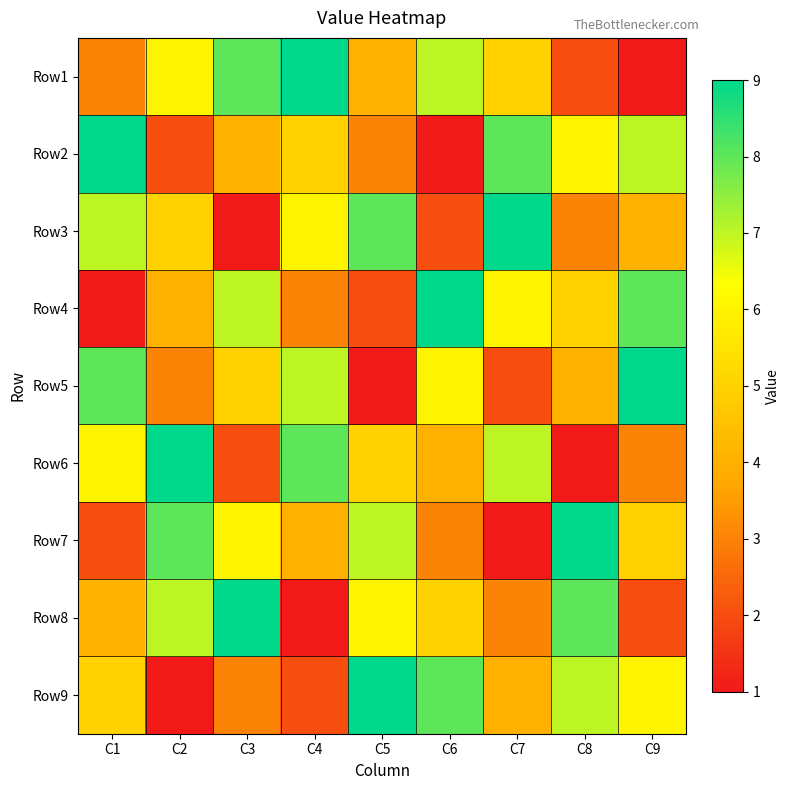

What is the smallest value displayed?

1